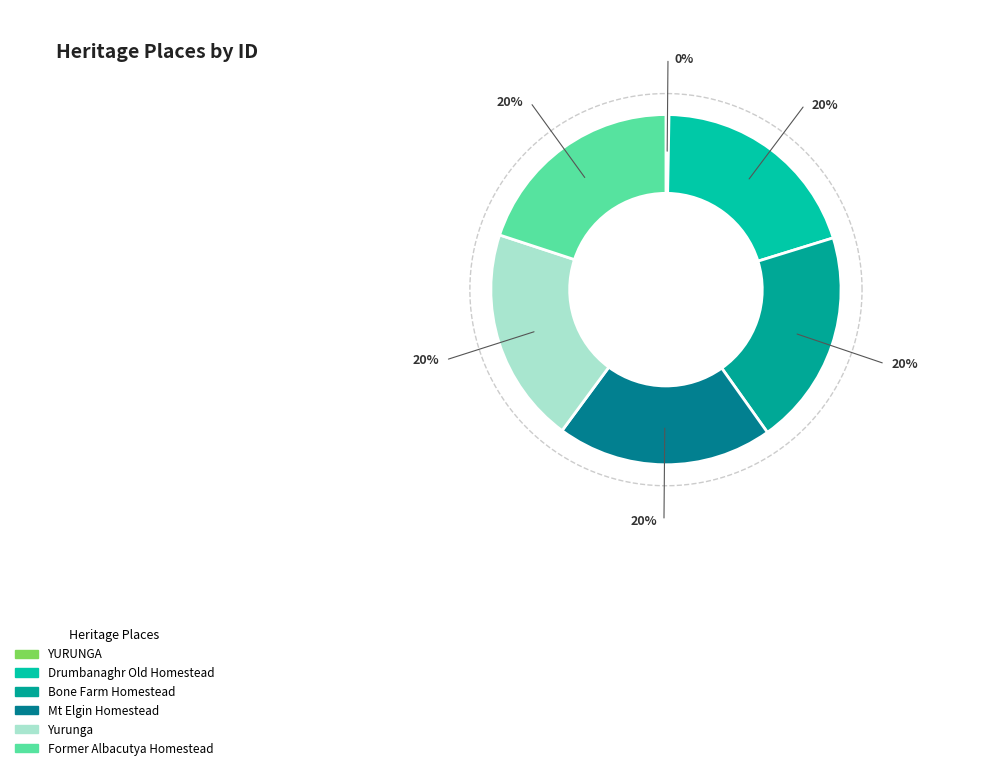

To the nearest percent, what portion does Former Albacutya Homestead represent?

20%